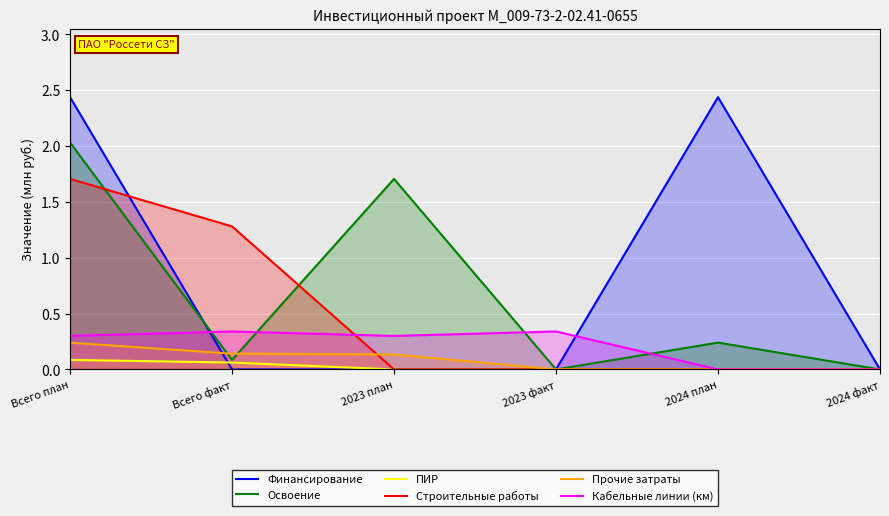

Reading right to left, transcribe all the data shown in this chart.

Финансирование: 0.0	2.4	0.0	0.0	0.0	2.4
Освоение: 0.0	0.2	0.0	1.7	0.1	2.0
ПИР: 0.0	0.0	0.0	0.0	0.1	0.1
Строительные работы: 0.0	0.0	0.0	0.0	1.3	1.7
Прочие затраты: 0.0	0.0	0.0	0.1	0.1	0.2
Кабельные линии (км): 0.0	0.0	0.3	0.3	0.3	0.3